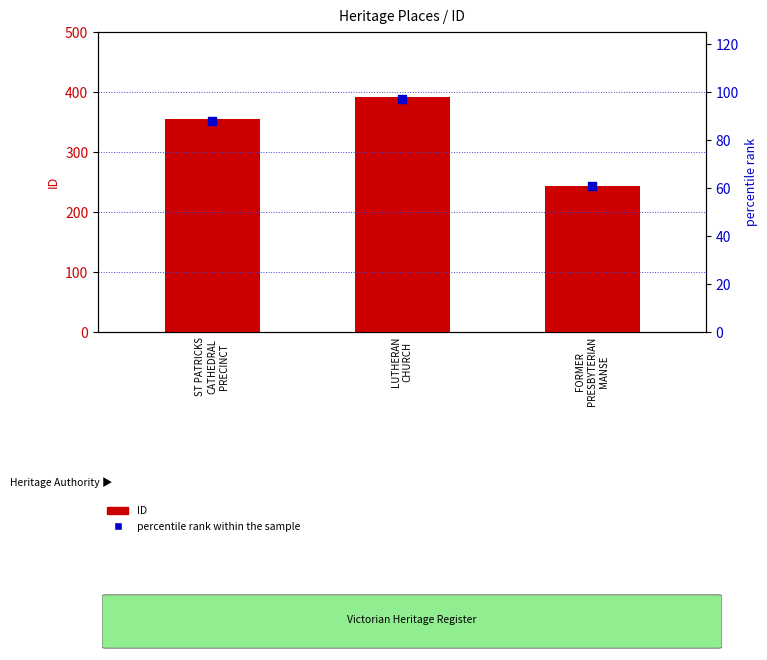

Which series contains the highest Y value?

ID